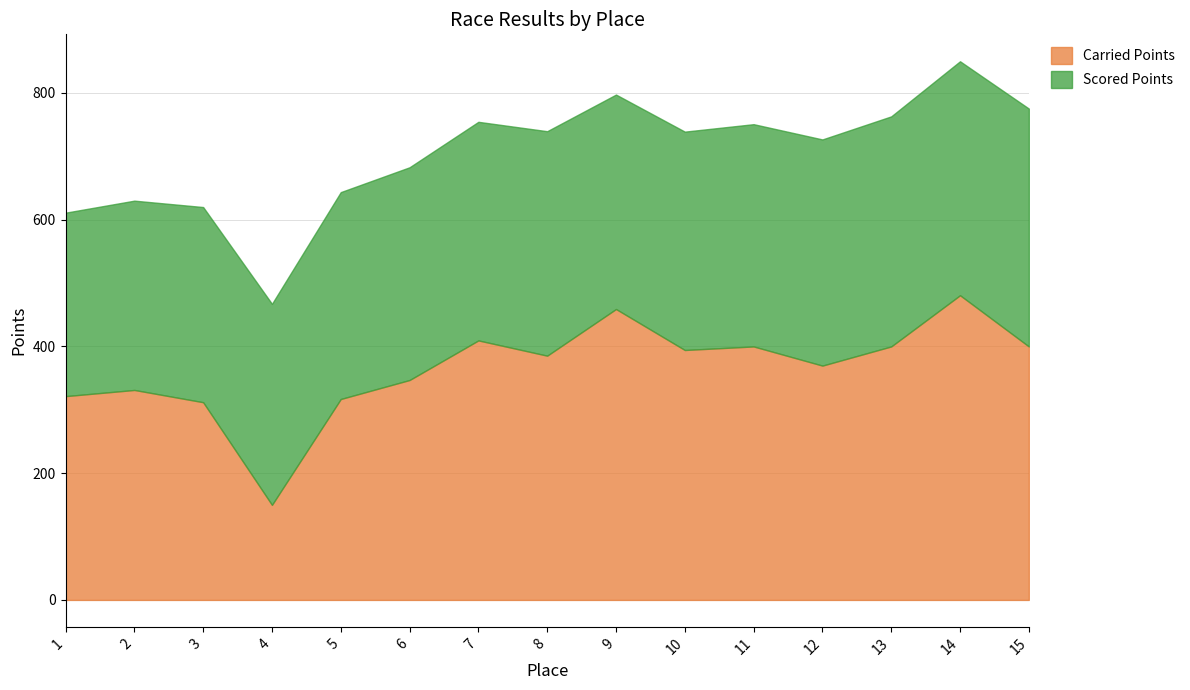

True or false: Carried Points has a value of 171.8 at 12.

False